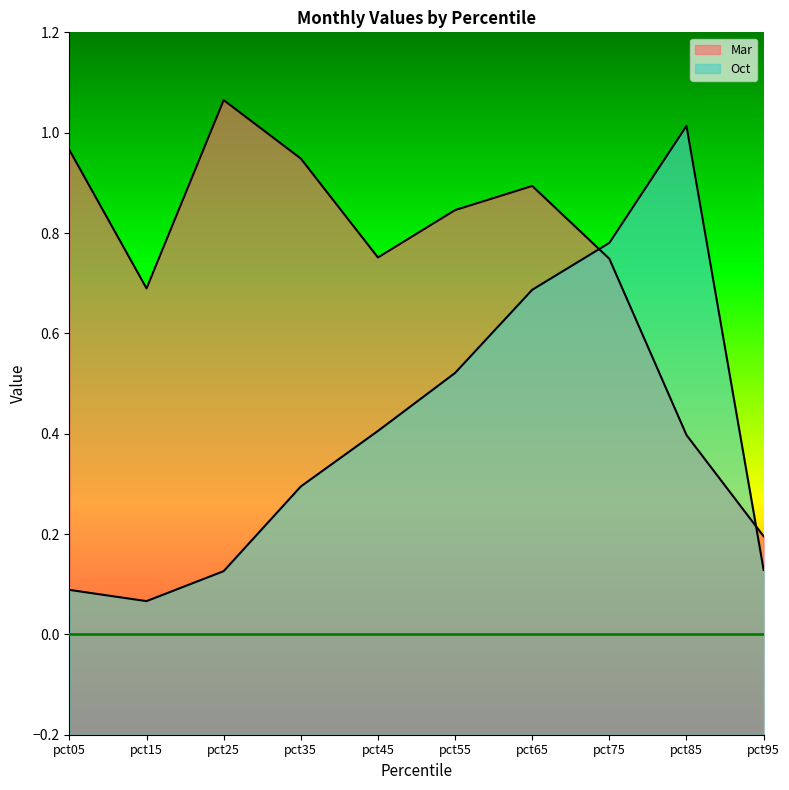

What is the minimum value for Oct?

0.1